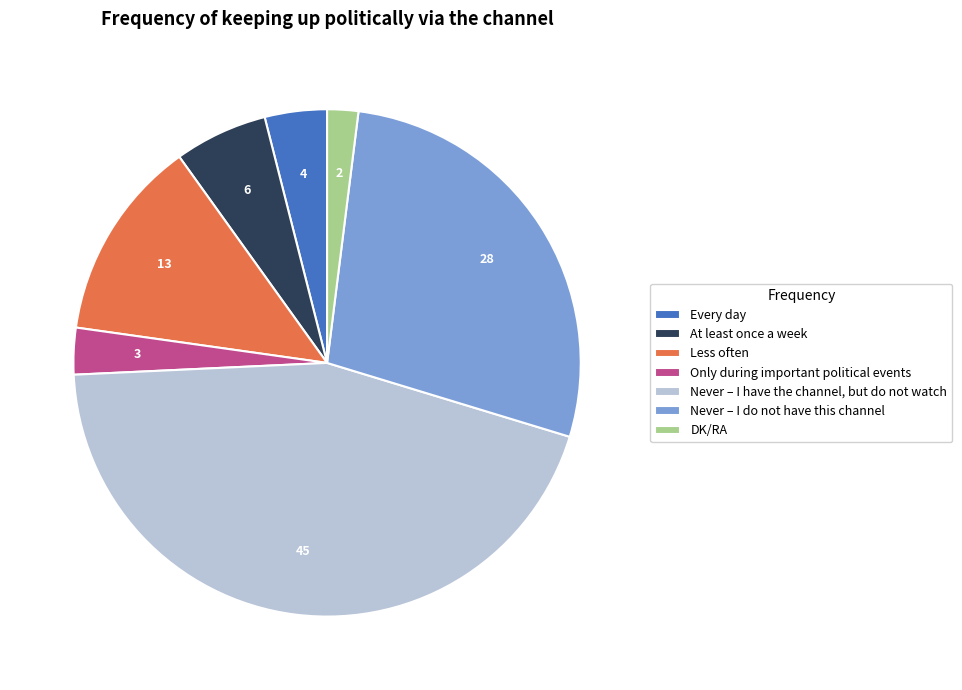

Do Only during important political events and Never – I do not have this channel together represent more than half of the pie?

No